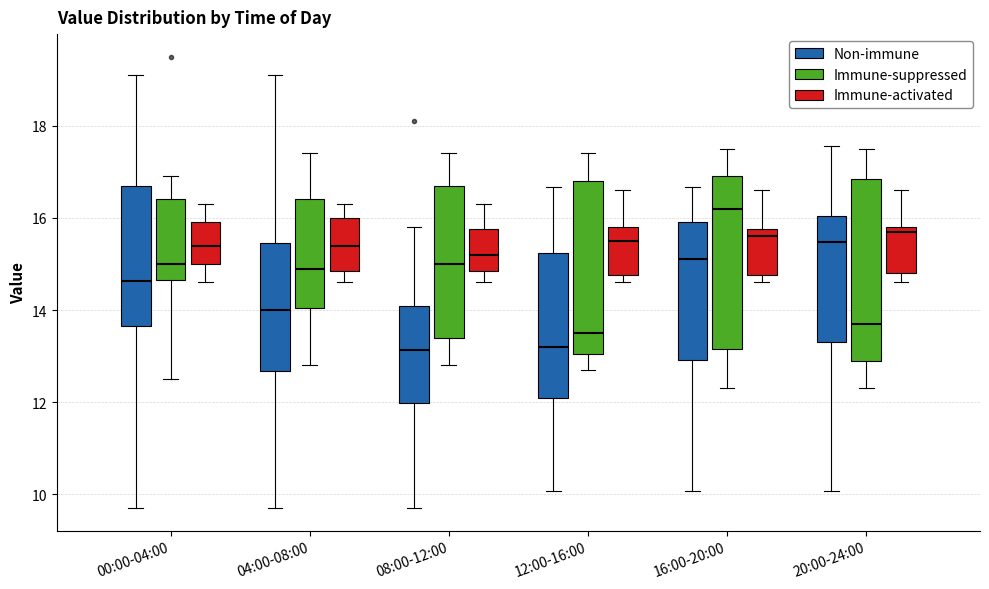

Which box's median line is the highest?

16:00-20:00 (Immune-suppressed)